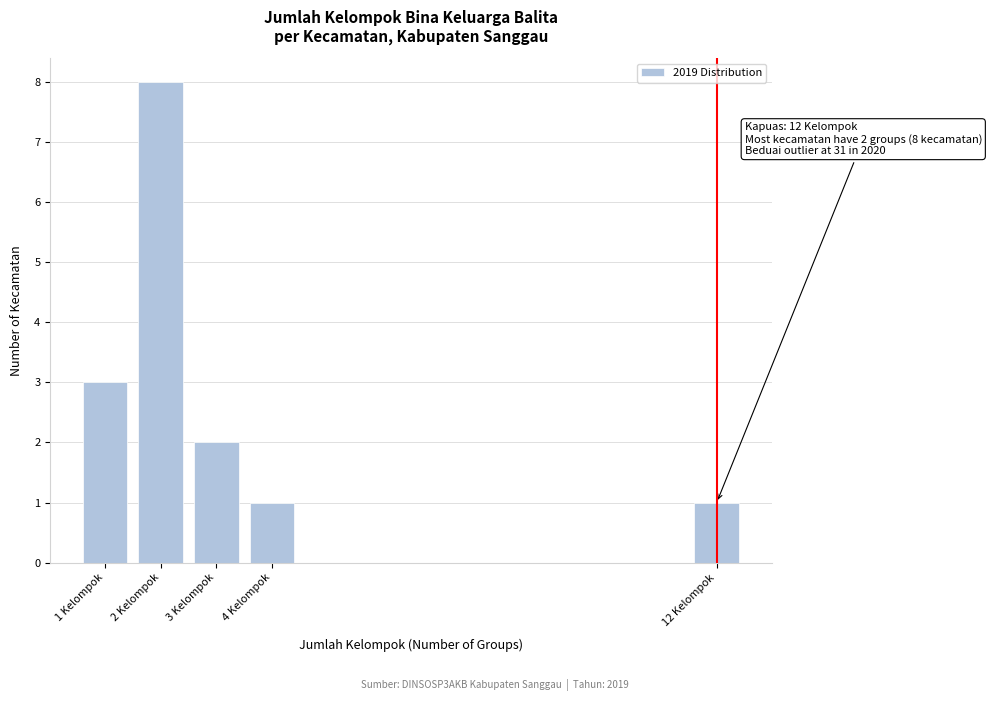

Reading left to right, list all the values displayed in this chart.

3	8	2	1	1